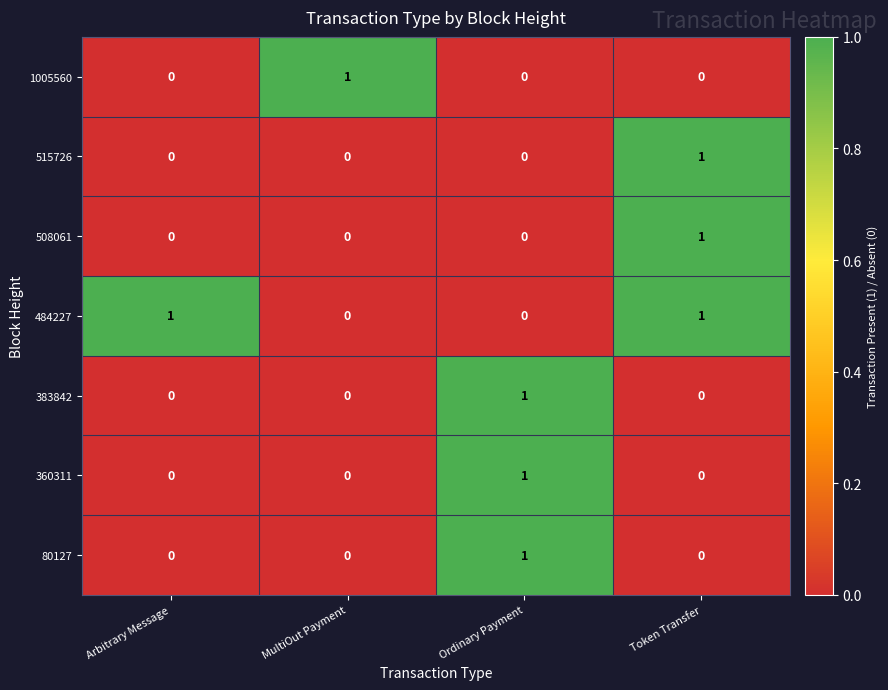

Is it true that 508061 equals 1 at Token Transfer?

True